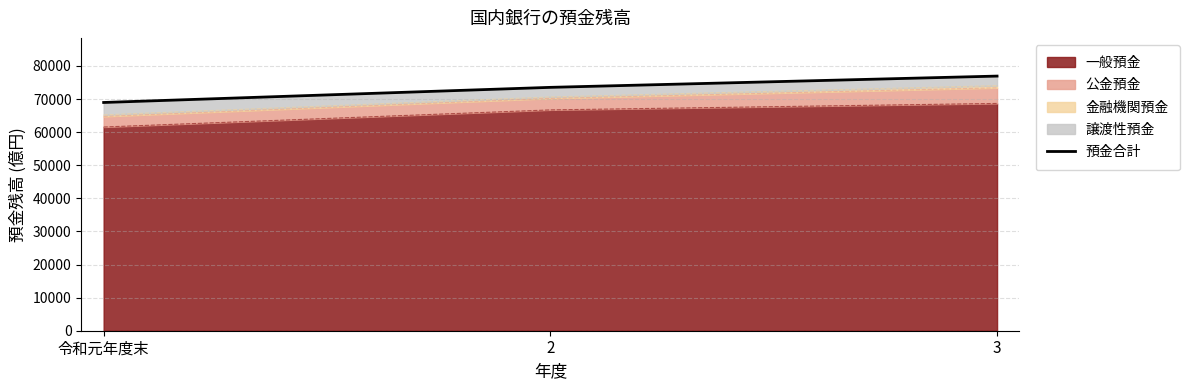

What is the minimum value shown in the chart?

68949